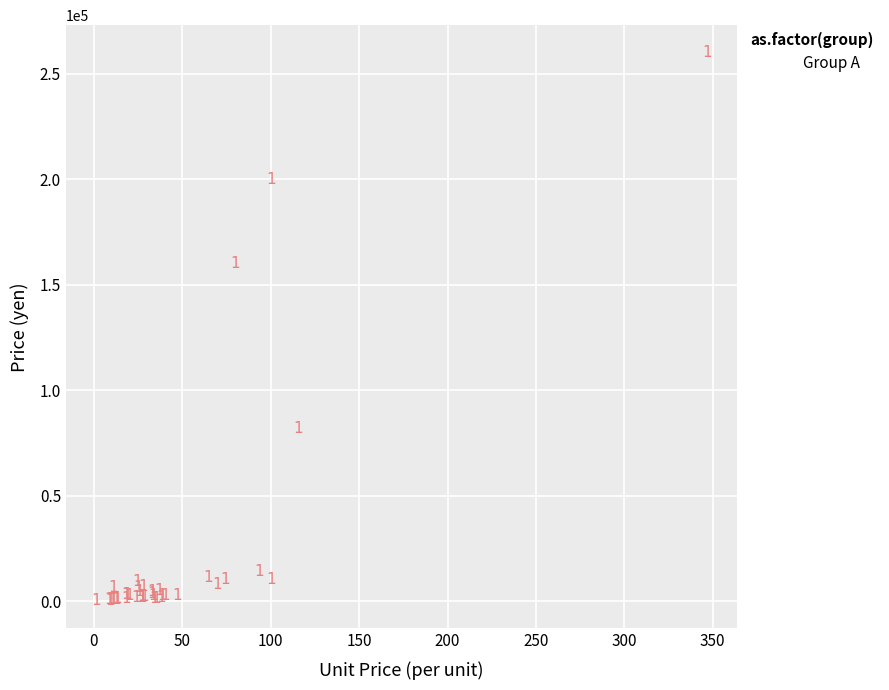

What Y value in the scatter plot is closest to 130035?

160000